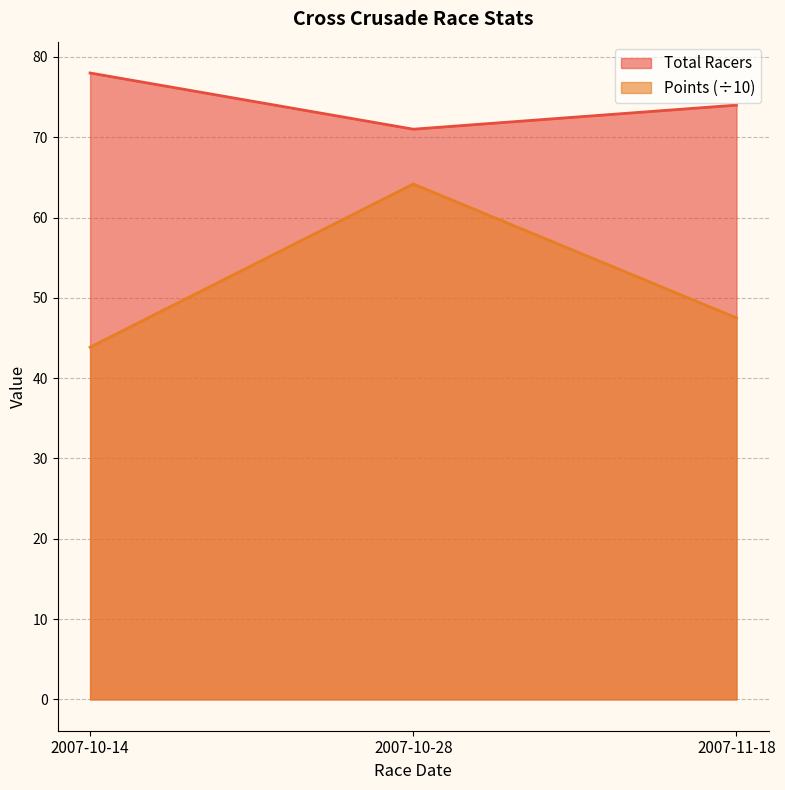

Which series has the largest total across all categories?

Total Racers